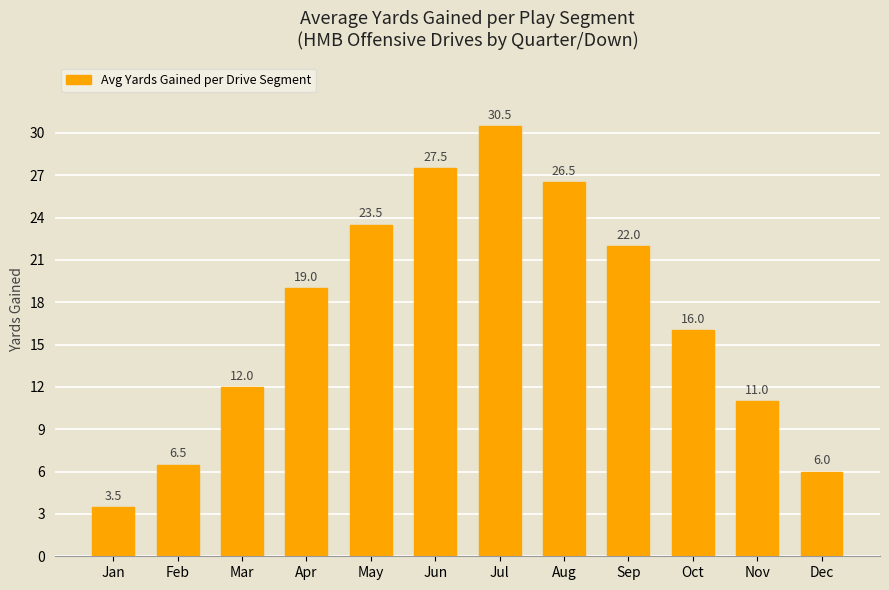

How many categories are shown in the chart?

12